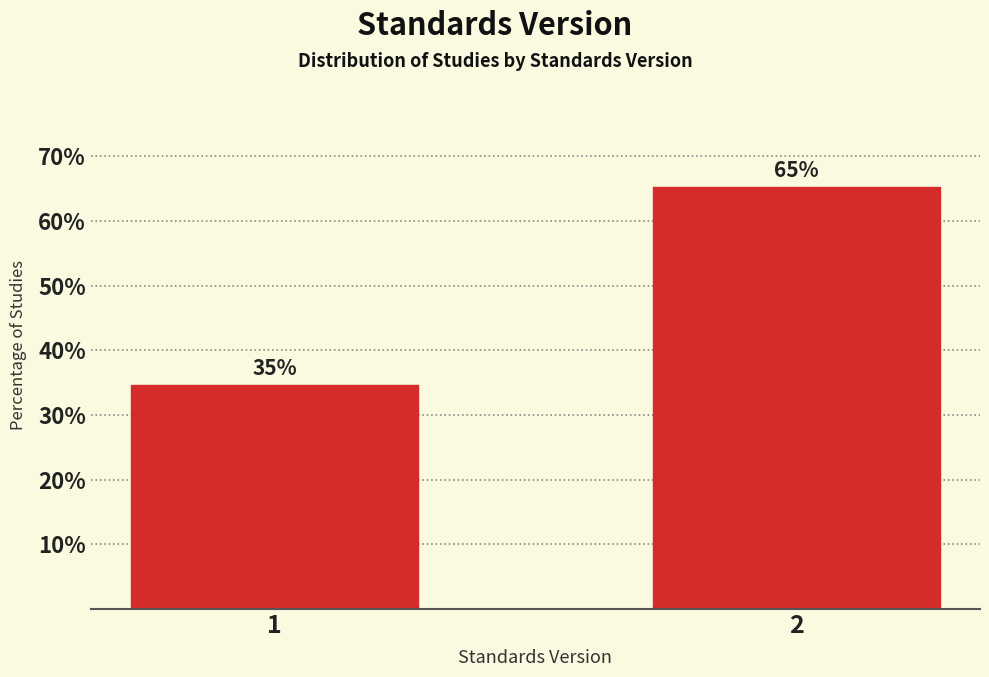

Approximately how many times larger is the value at 2 compared to 1?

1.9